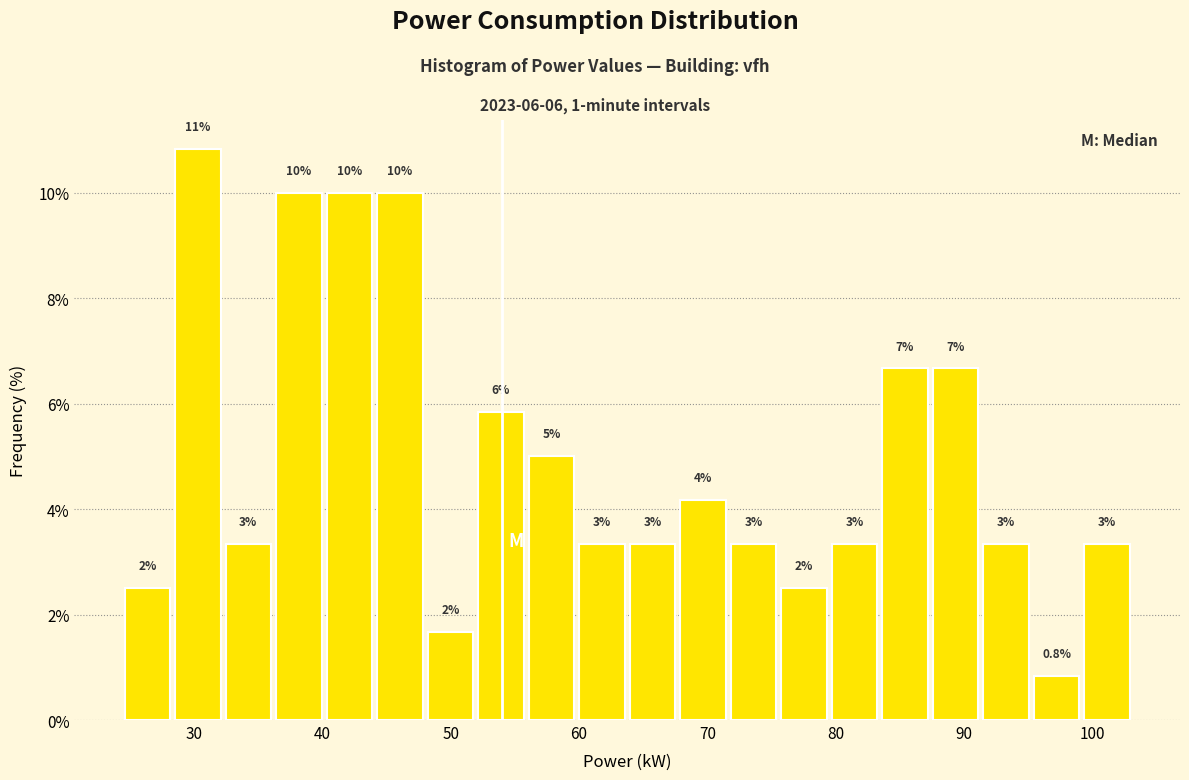

Read against the x-axis, roughly where is the centre of the tallest bar?

30